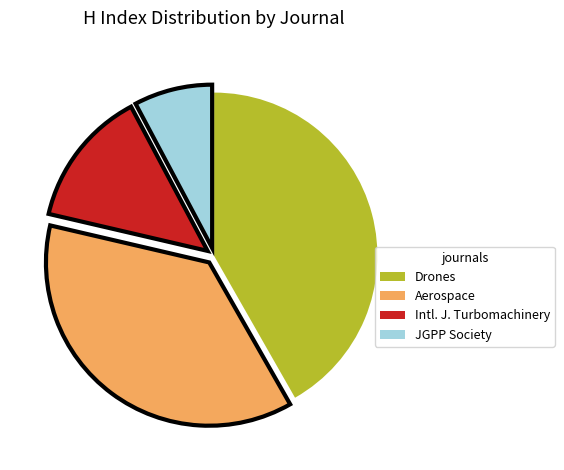

Is Drones the majority of the pie?

No